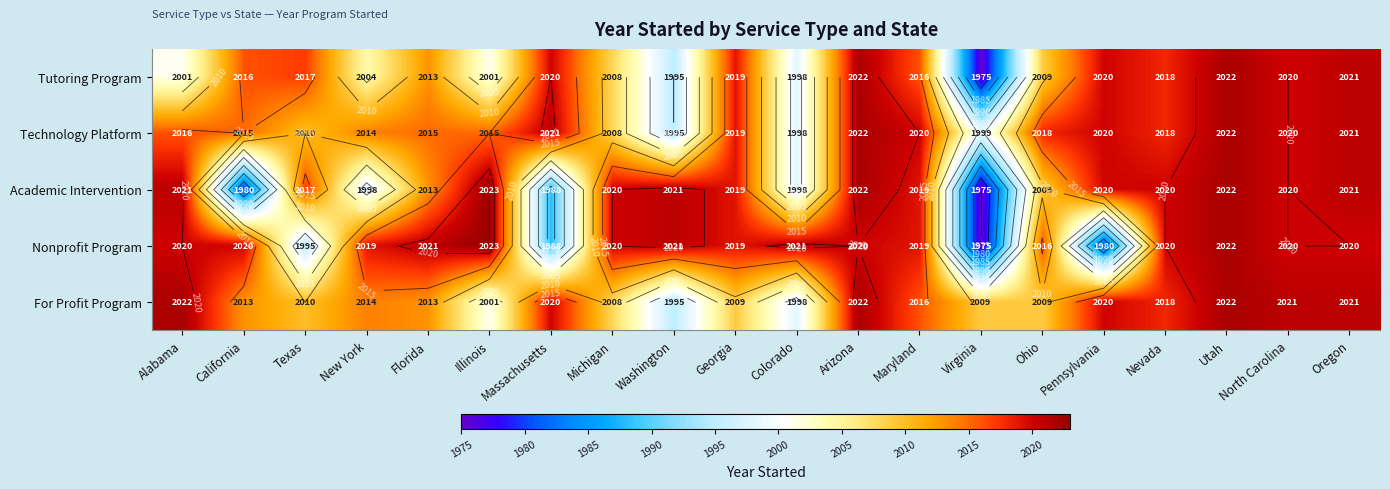

Where does the For Profit Program series first go above 2014?

Alabama